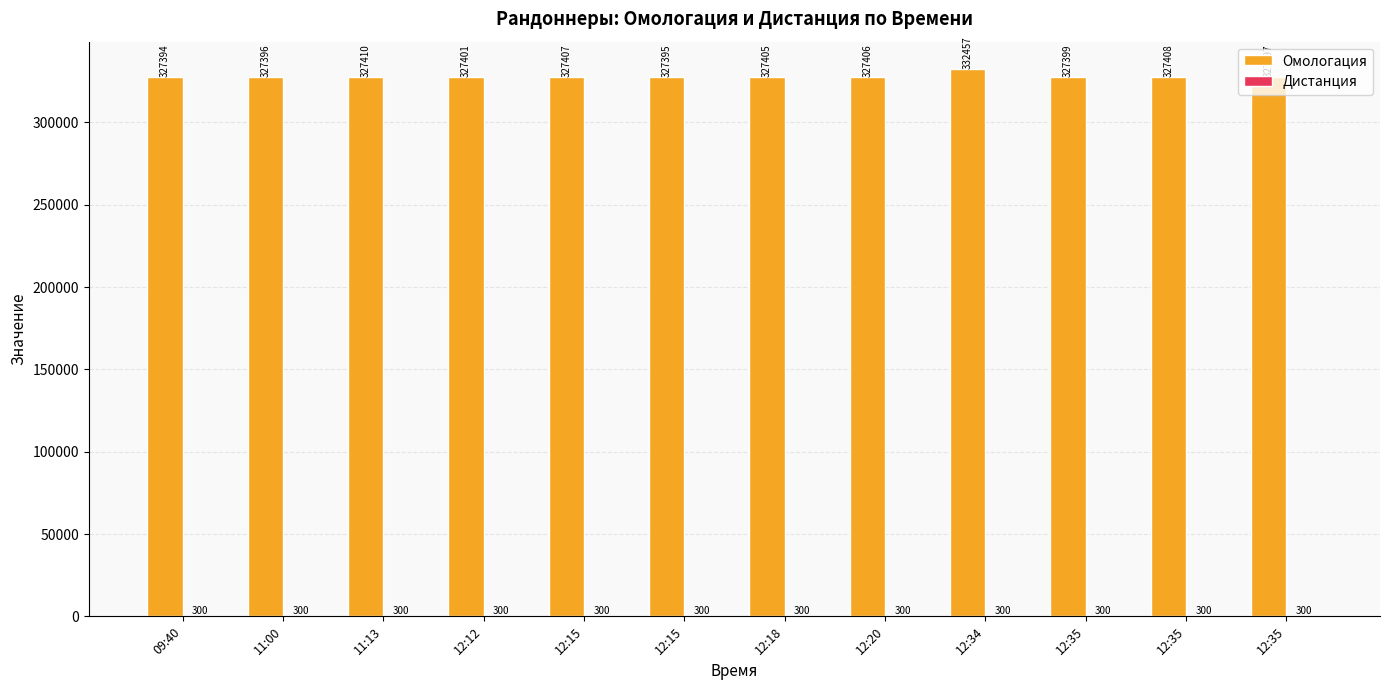

True or false: Омологация has a value of 158924 at 12:35.

False